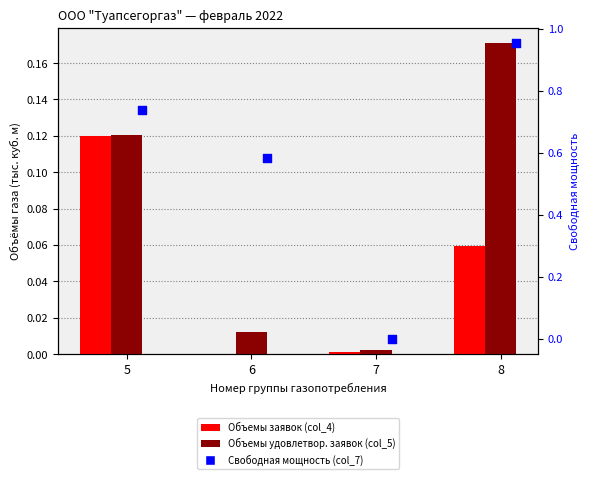

At how many categories does at least one series exceed 0?

4